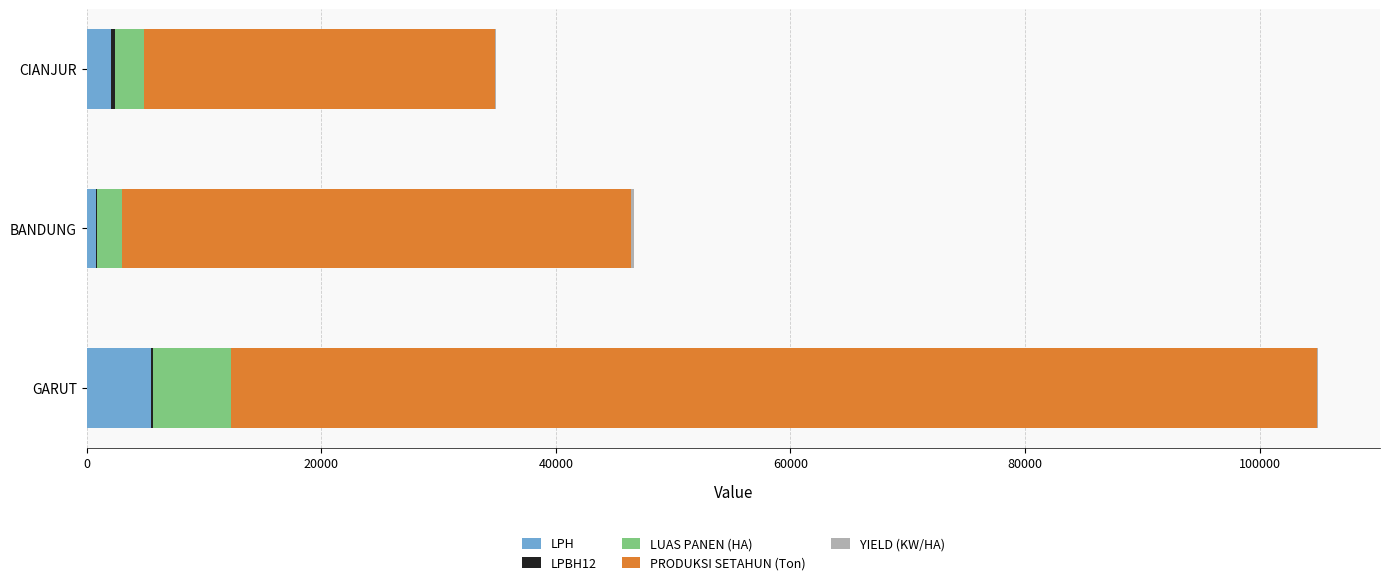

At which category is the sum across all series the highest?

GARUT